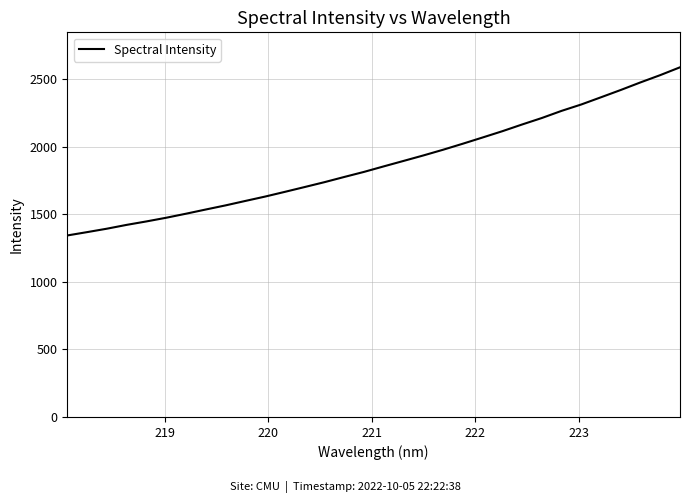

What is the minimum value shown in the chart?

1344.1